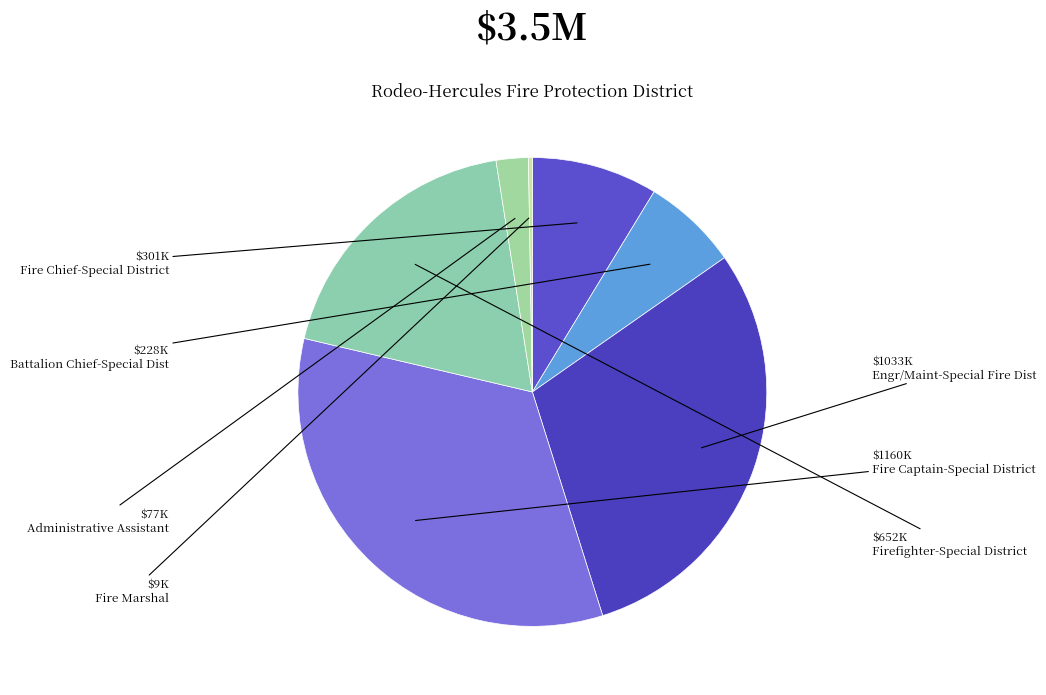

To the nearest percent, what is the difference between the largest and smallest slice percentages?

33%